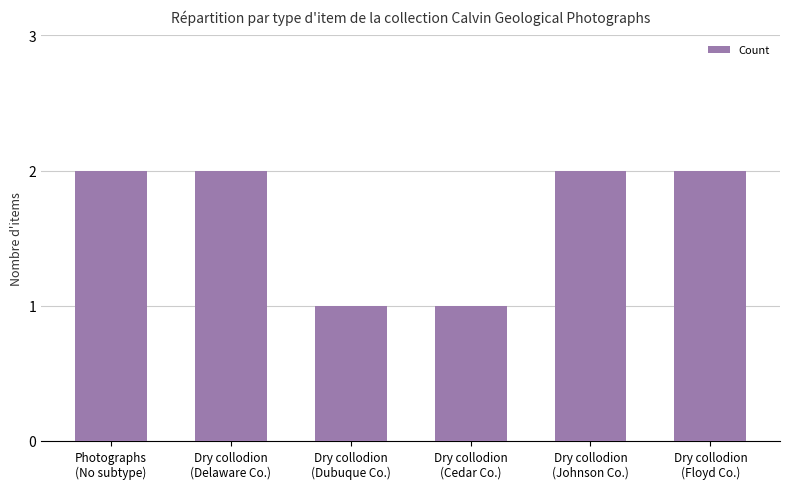

The chart shows a value of 2 at Dry collodion
(Johnson Co.). True or false?

True